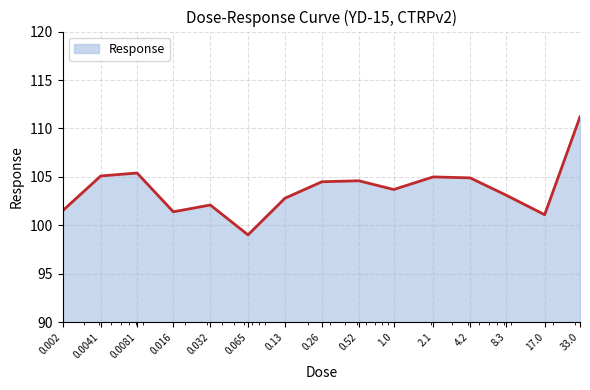

What is the greatest value displayed?

111.2